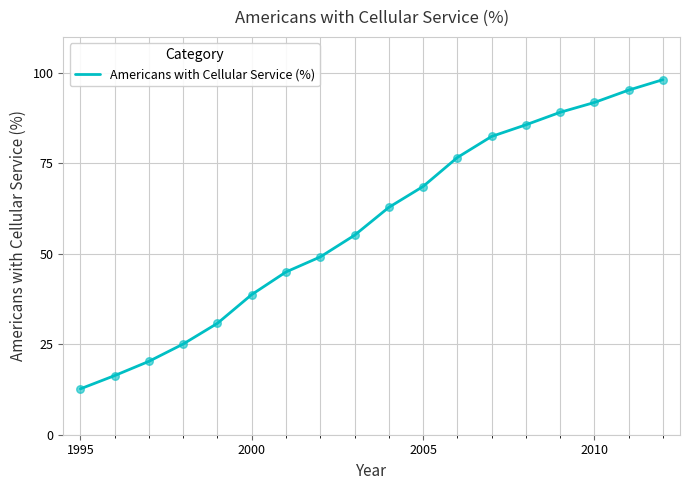

What is the difference between the maximum and minimum values?

85.5